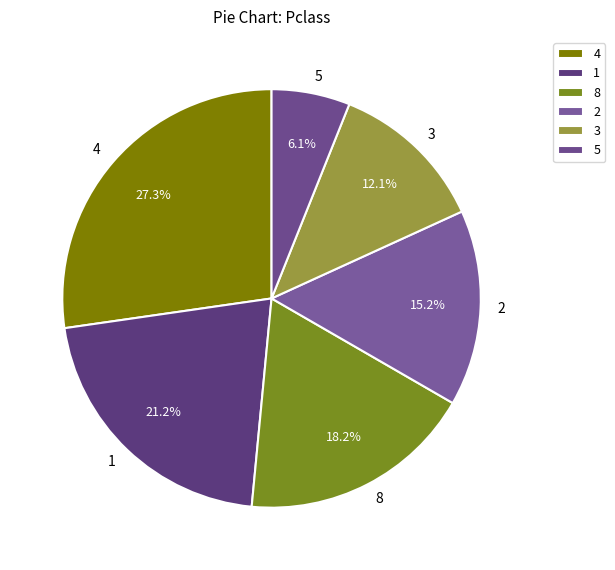

Count the number of slices in the pie.

6